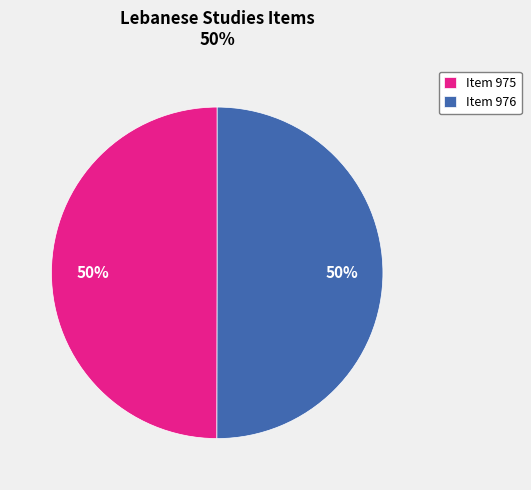

To the nearest percent, what portion does Item 975 represent?

50%